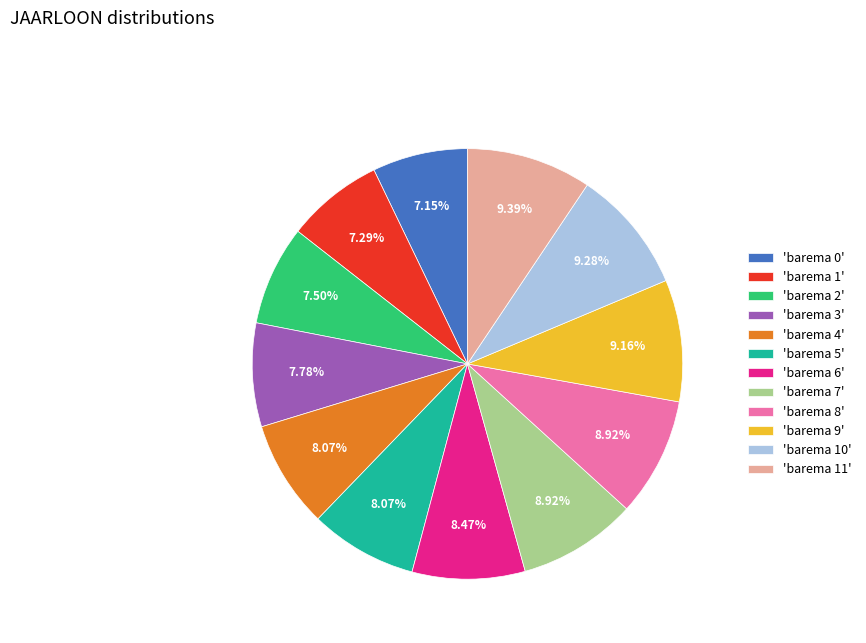

To the nearest percent, what is the difference between the largest and smallest slice percentages?

2%